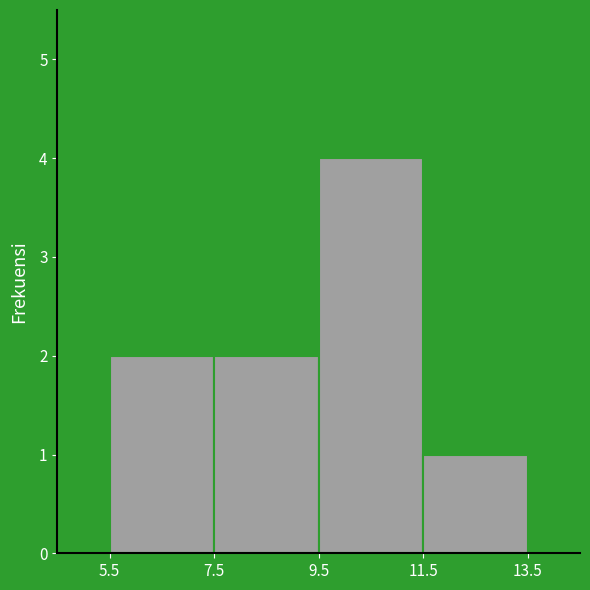

Reading left to right, list every bar in this chart as the range it spans on the x-axis followed by its height. The values are not printed on the chart, so give them approximately, as read against the axis.

5.5 to 7.5: 2
7.5 to 9.5: 2
9.5 to 11.5: 4
11.5 to 13.5: 1